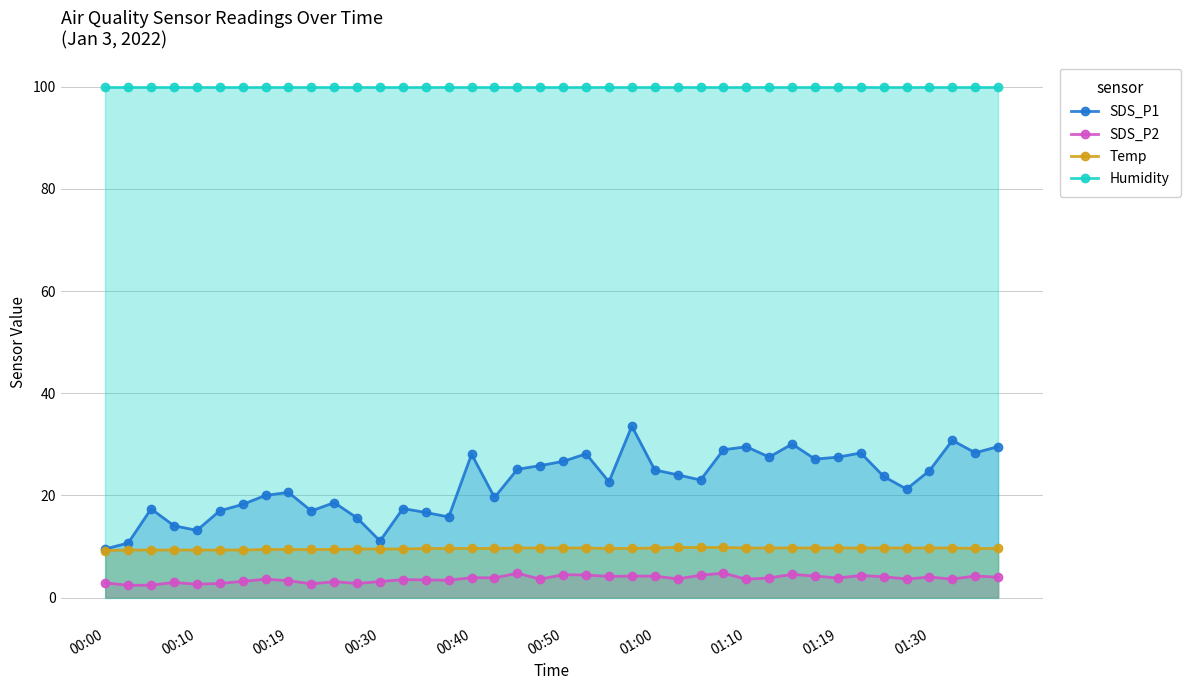

Does the chart have visible grid lines?

Yes